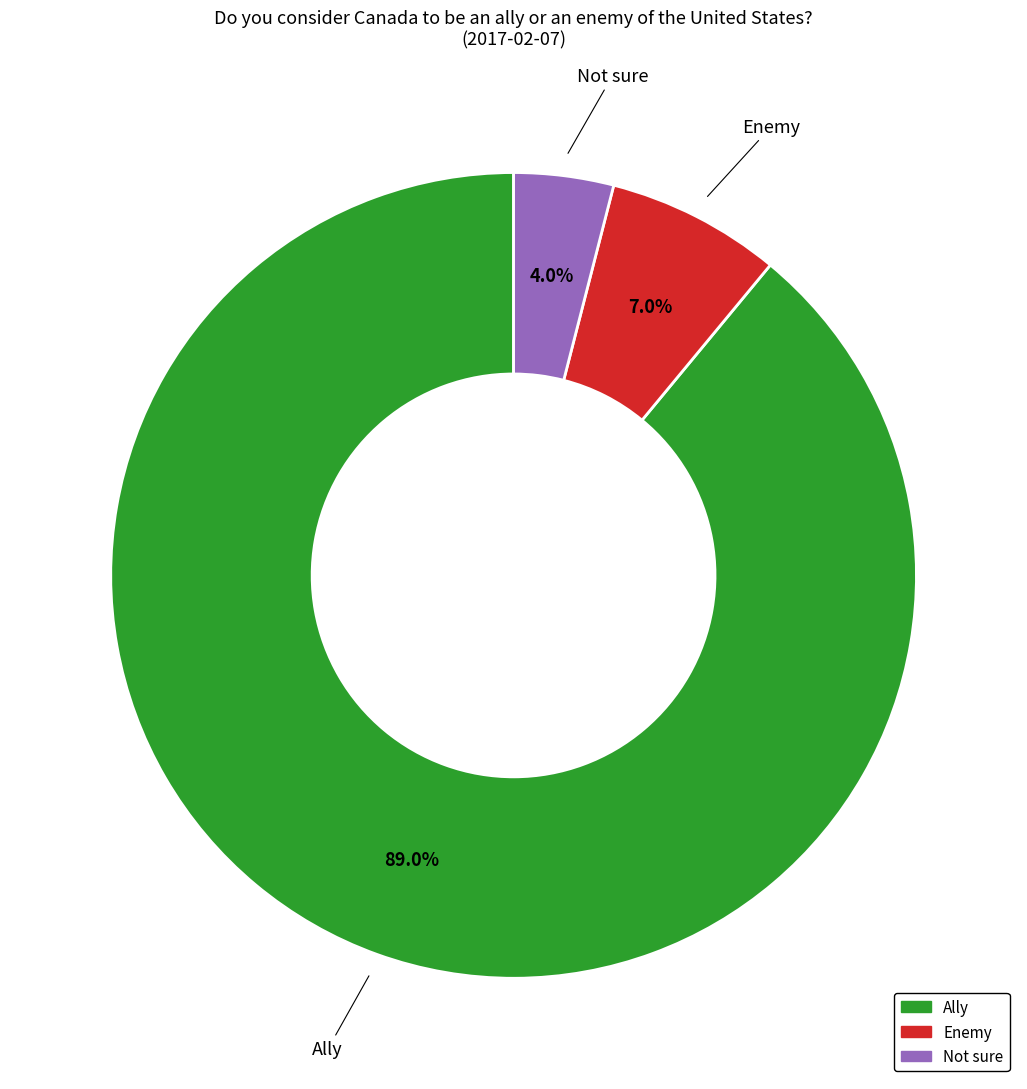

To the nearest percent, what is the average slice percentage?

33%